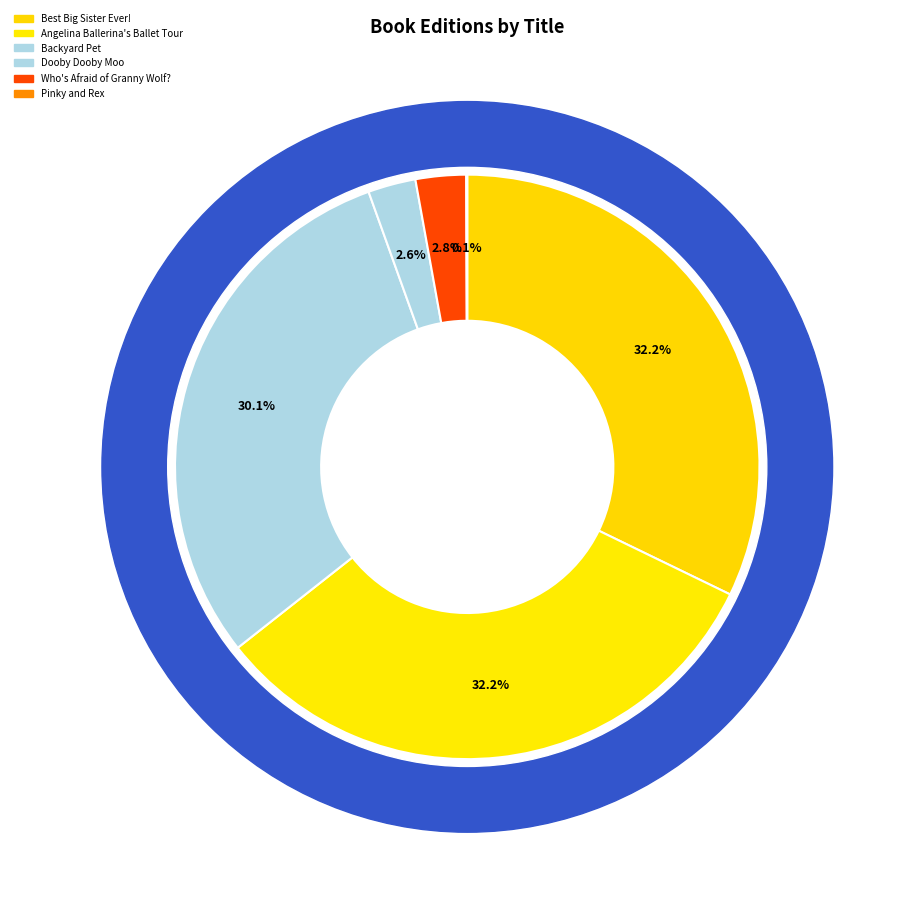

How many slices are in this pie chart?

6